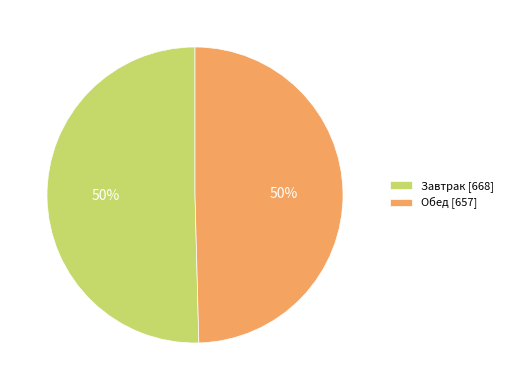

Is it true that Завтрак is 37% of the pie?

False